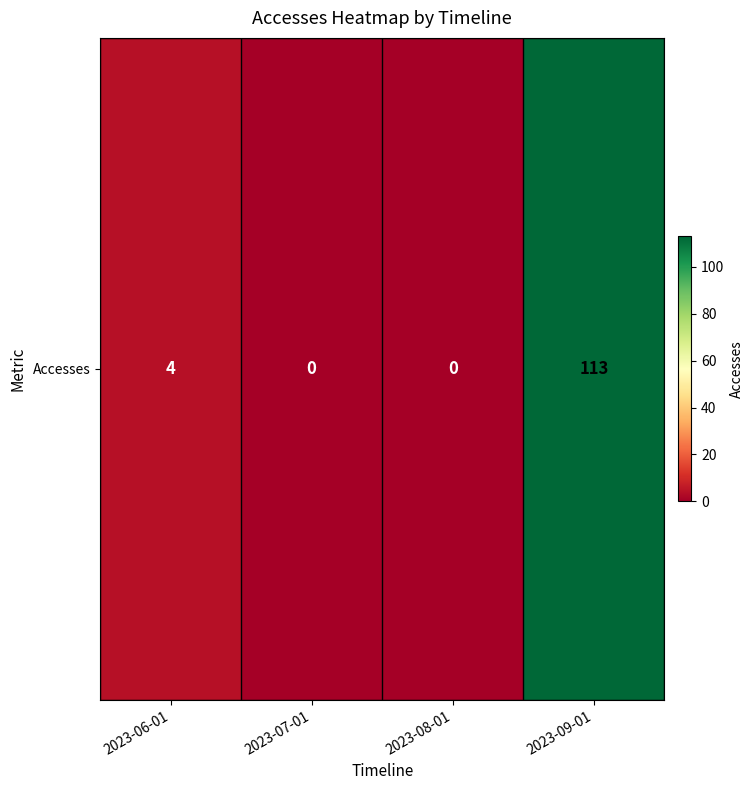

What is the change in value from 2023-06-01 to 2023-09-01?

+109